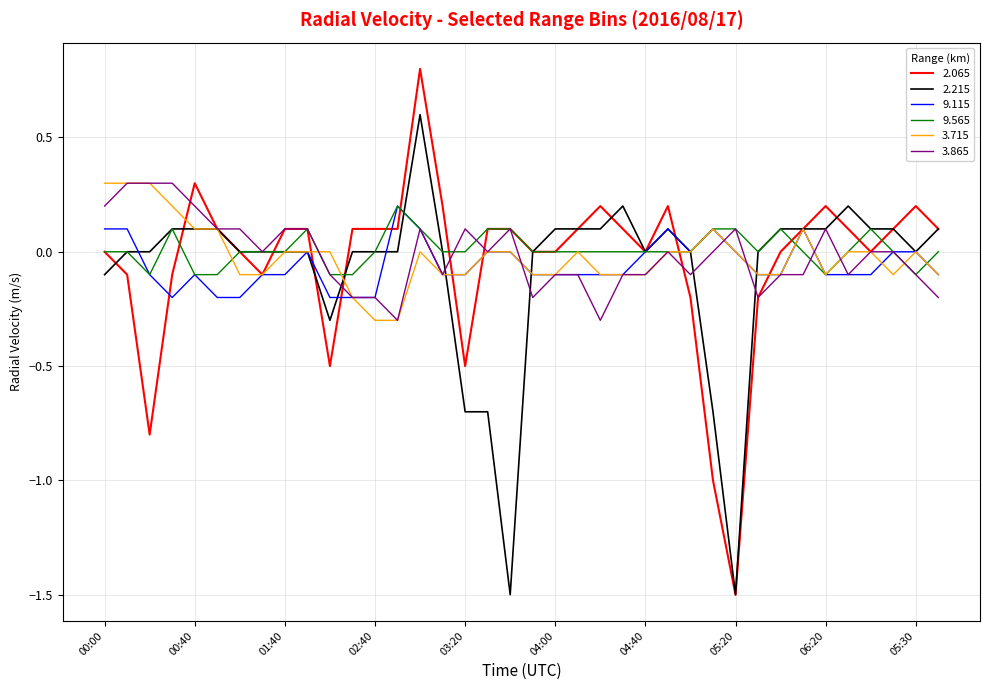

Count the number of data series in this chart.

6